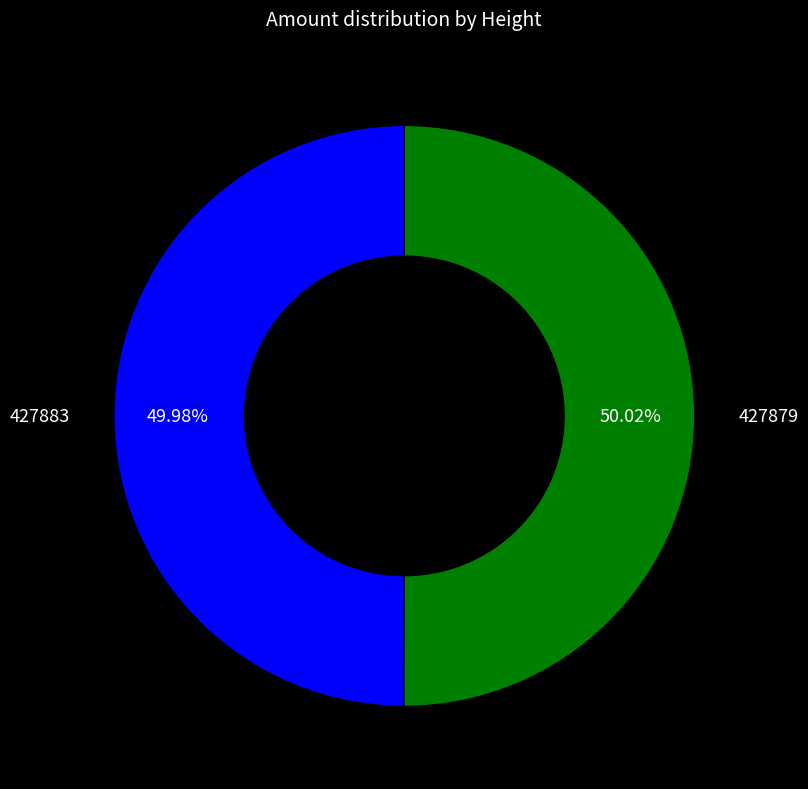

Do 427879 and 427883 together represent more than half of the pie?

Yes